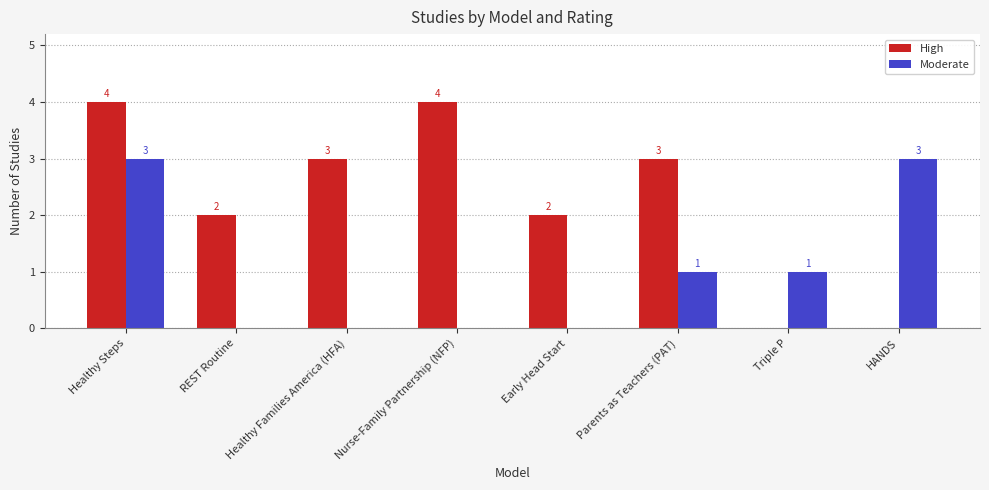

Which series changed the most between Nurse-Family Partnership (NFP) and Early Head Start?

High